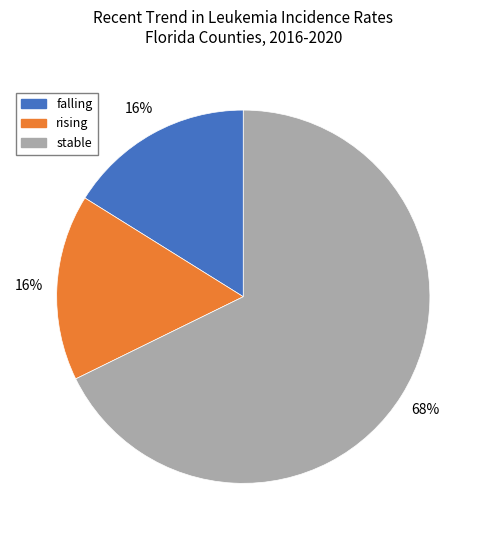

Is it true that stable is 68% of the pie?

True